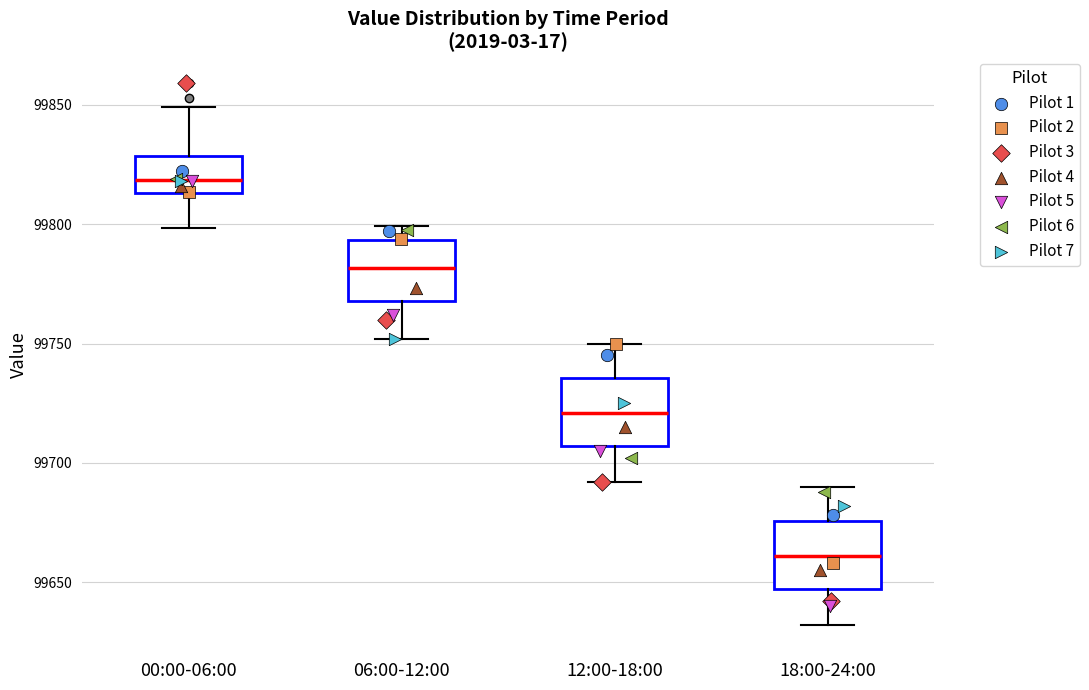

Reading left to right, transcribe this box plot: for each box, give where its median line is, the range the box spans, and where its two whiskers end, as read against the y-axis. The values are not printed on the chart, so give them approximately, as read against the axis.

00:00-06:00: median 99820, box 99815 to 99830, whiskers 99800 to 99850
06:00-12:00: median 99780, box 99770 to 99795, whiskers 99750 to 99800
12:00-18:00: median 99720, box 99705 to 99735, whiskers 99690 to 99750
18:00-24:00: median 99660, box 99645 to 99675, whiskers 99630 to 99690